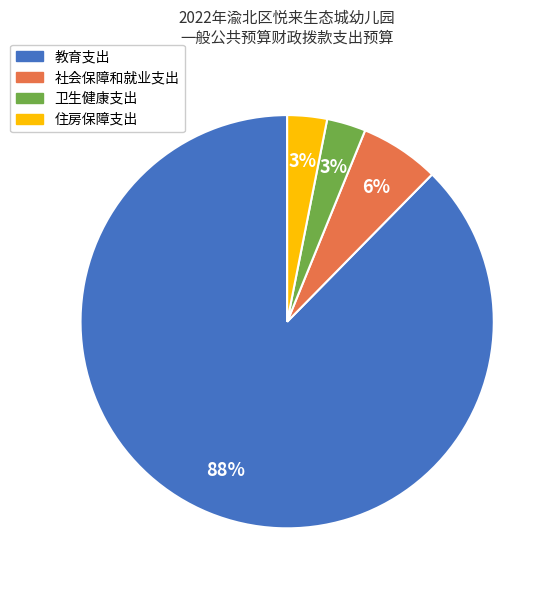

Does 社会保障和就业支出 account for over 50% of the chart?

No